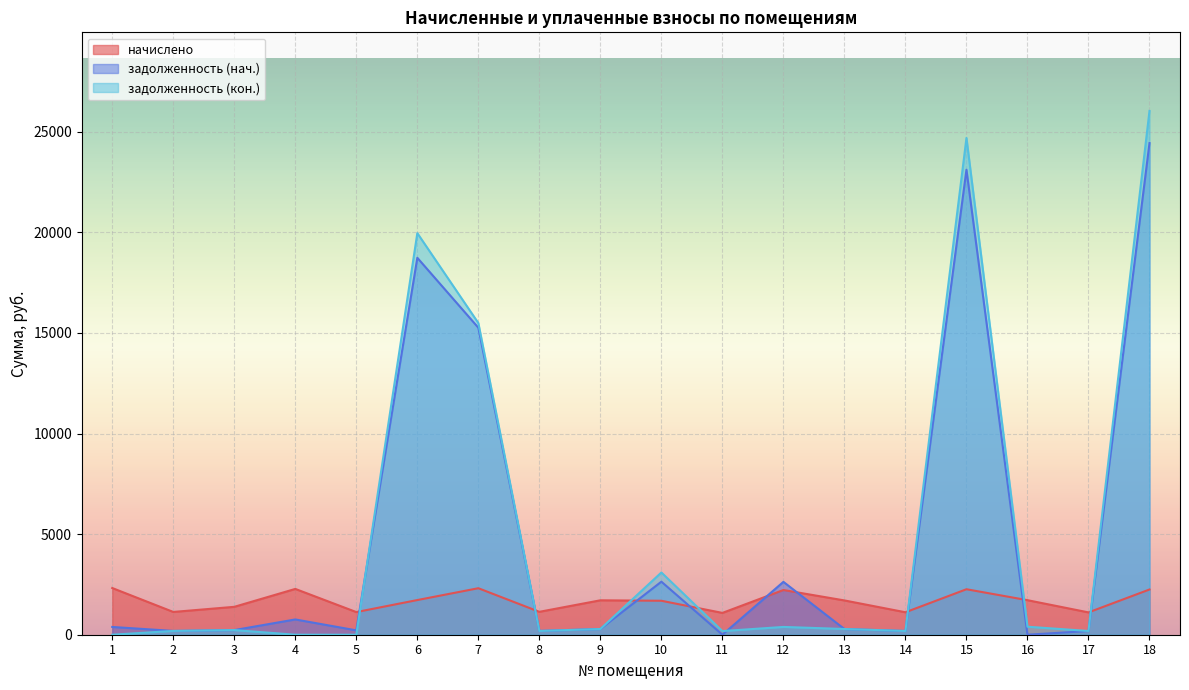

Rank the series at 10 from highest to lowest value.

задолженность (кон.), задолженность (нач.), начислено